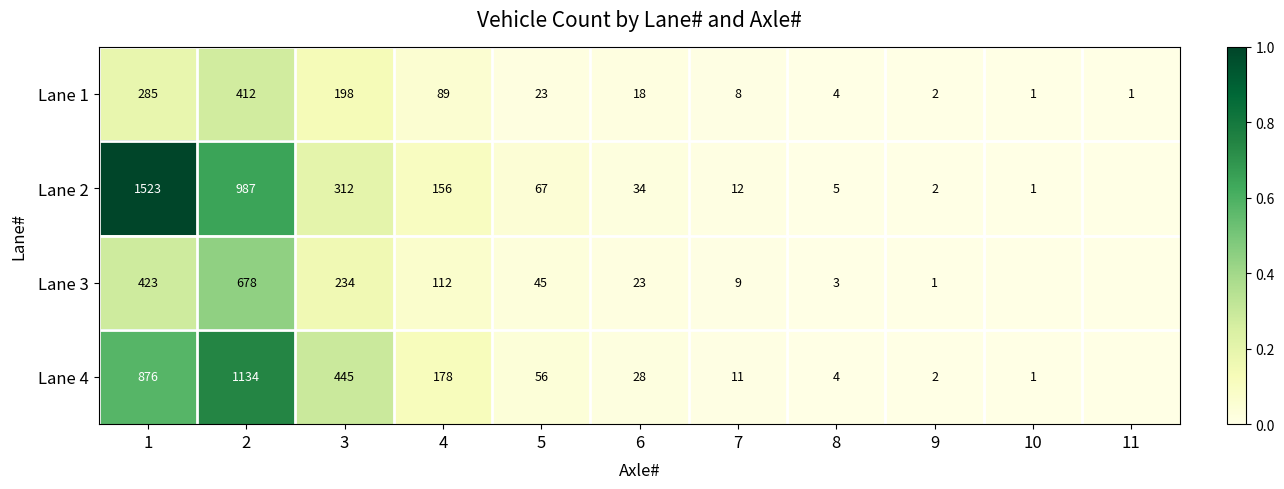

What is the total value across all series at 8?

16